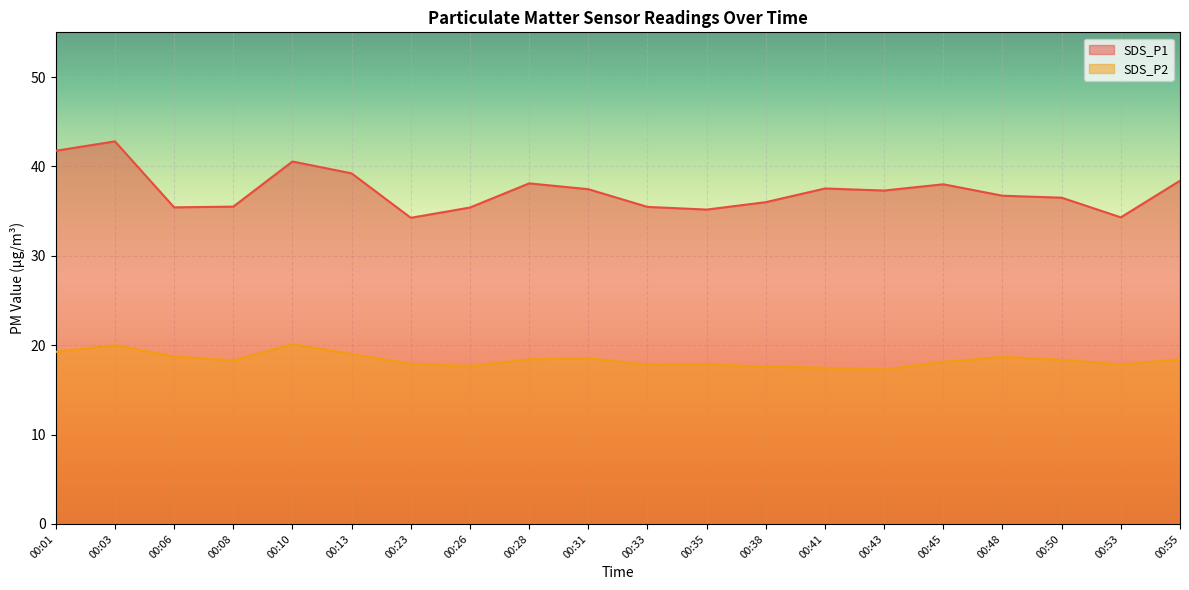

In SDS_P1, how many points are higher than both neighbors (excluding endpoints)?

5